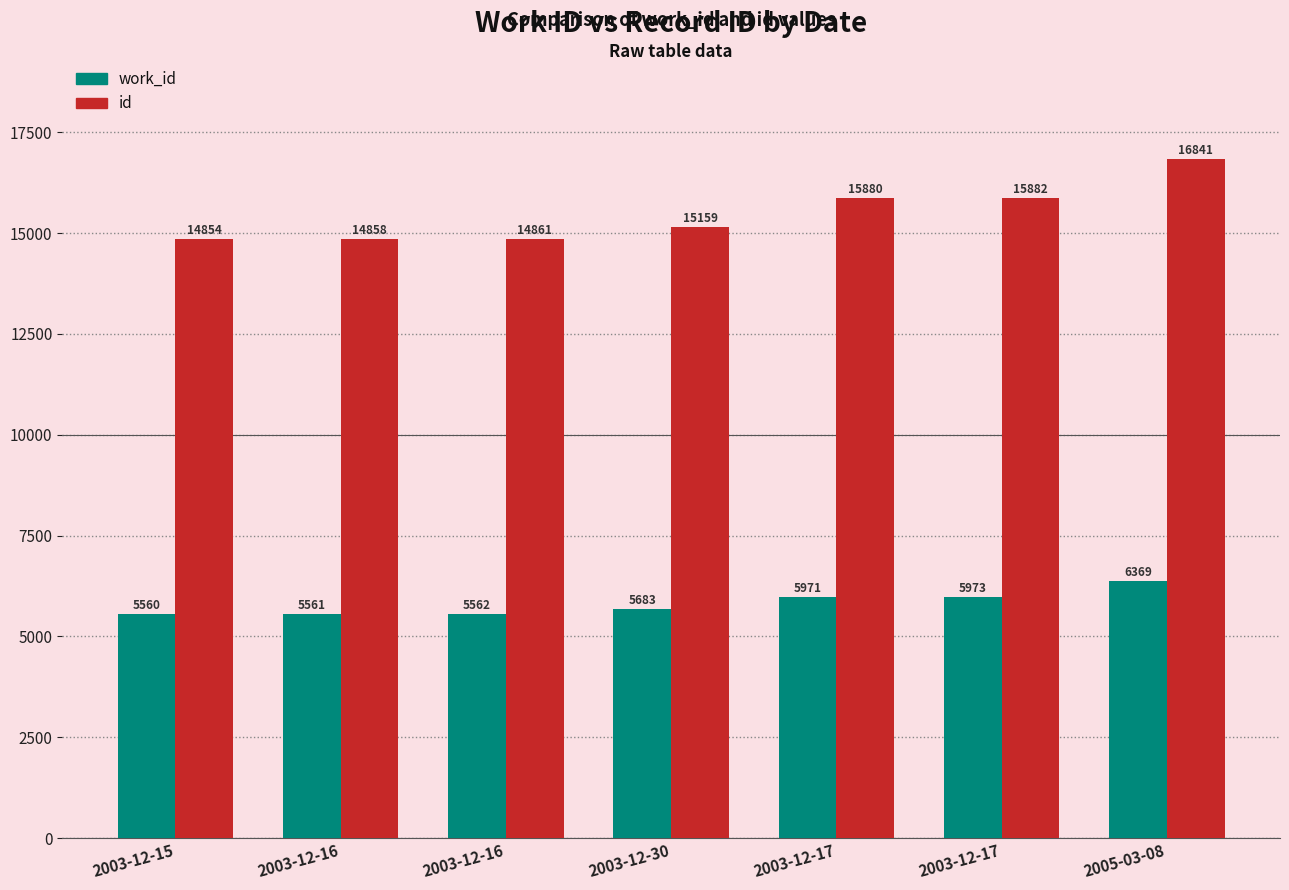

Are the bars grouped side by side (vs. stacked)?

Yes